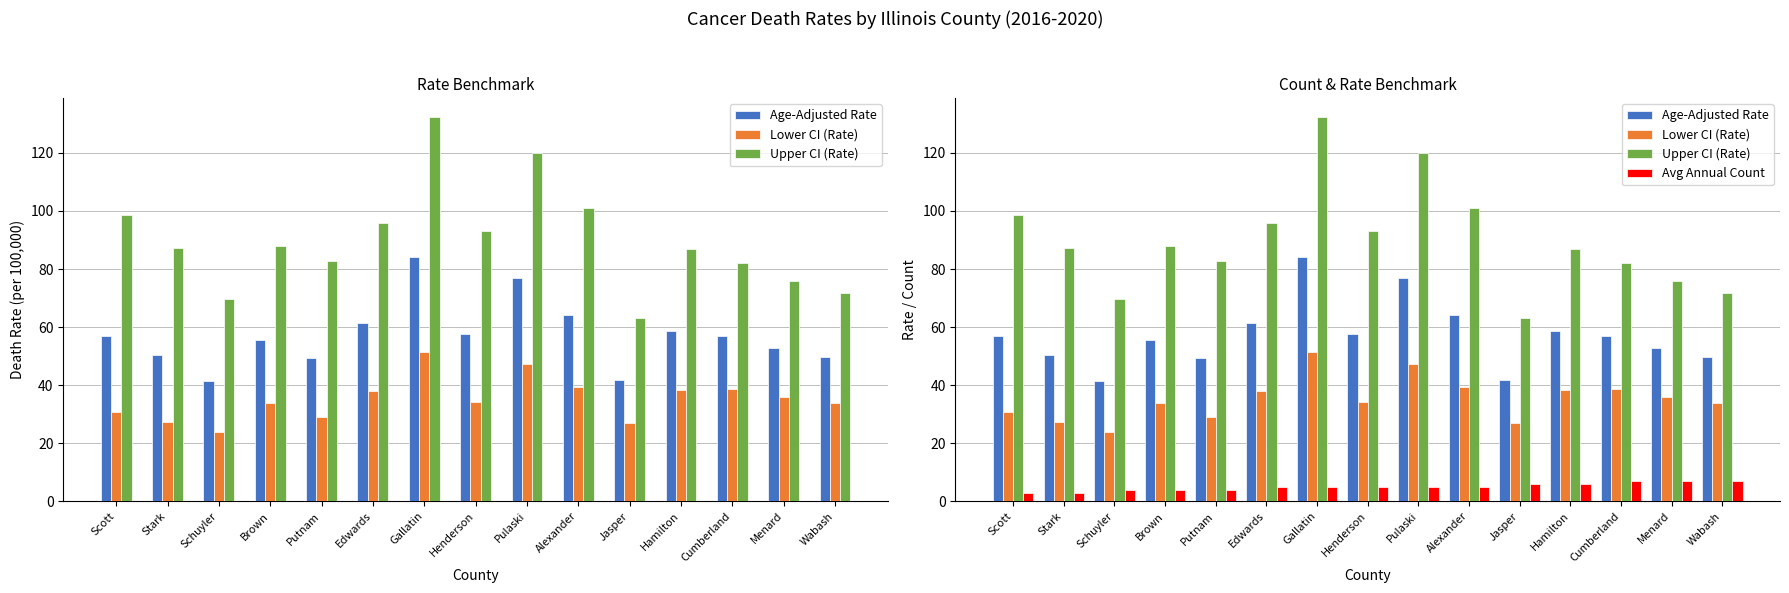

What is the maximum value shown in the chart?

132.3